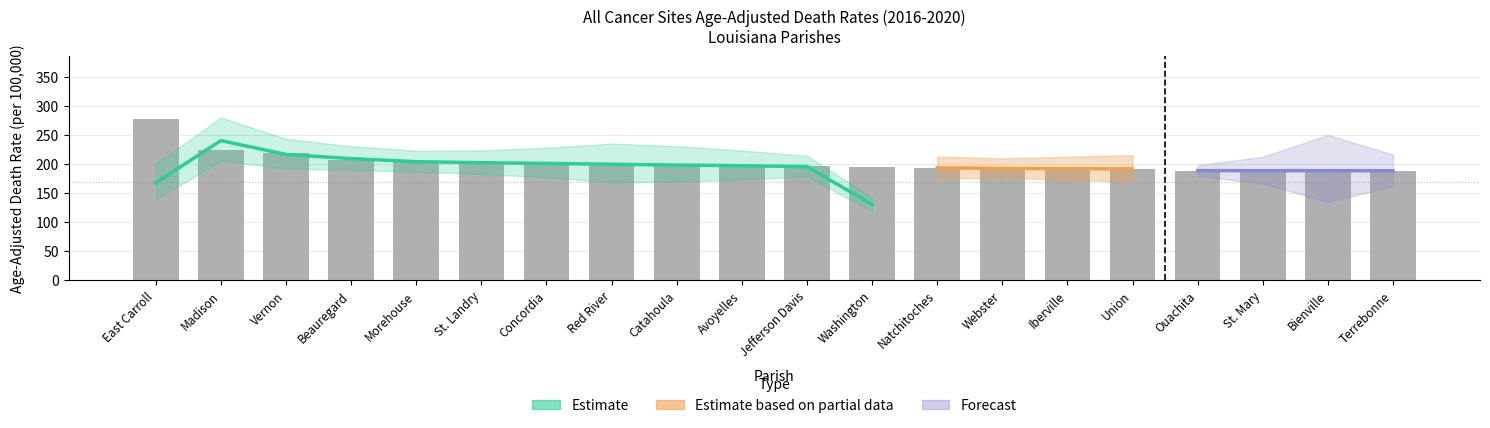

How many data points in Age-Adjusted Death Rate are above 196?

10